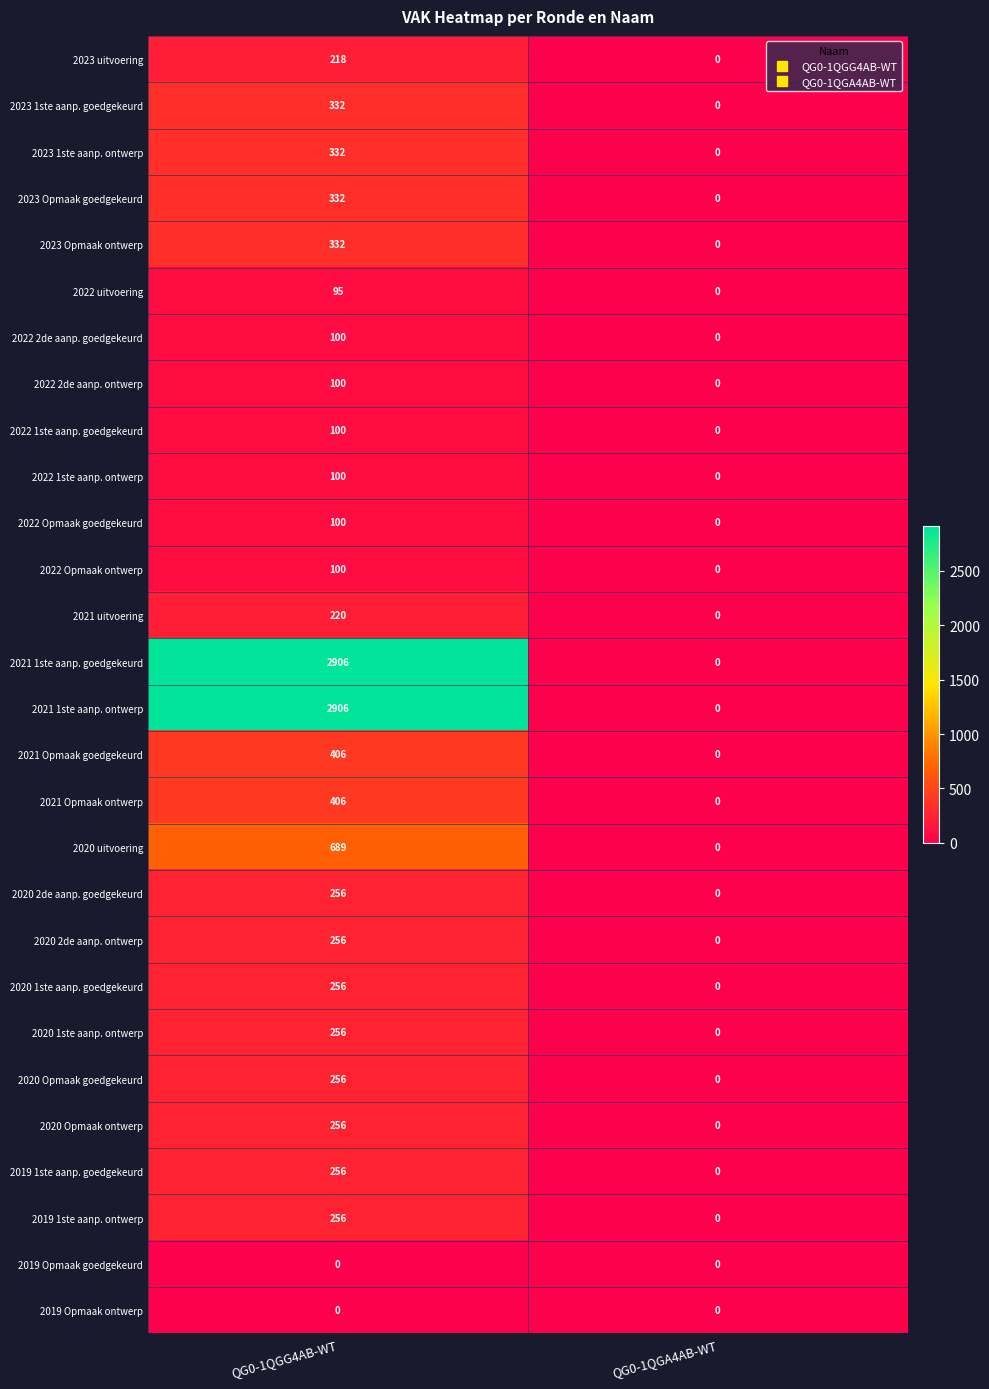

The 2022 2de aanp. goedgekeurd series shows 138 at QG0-1QGG4AB-WT. True or false?

False